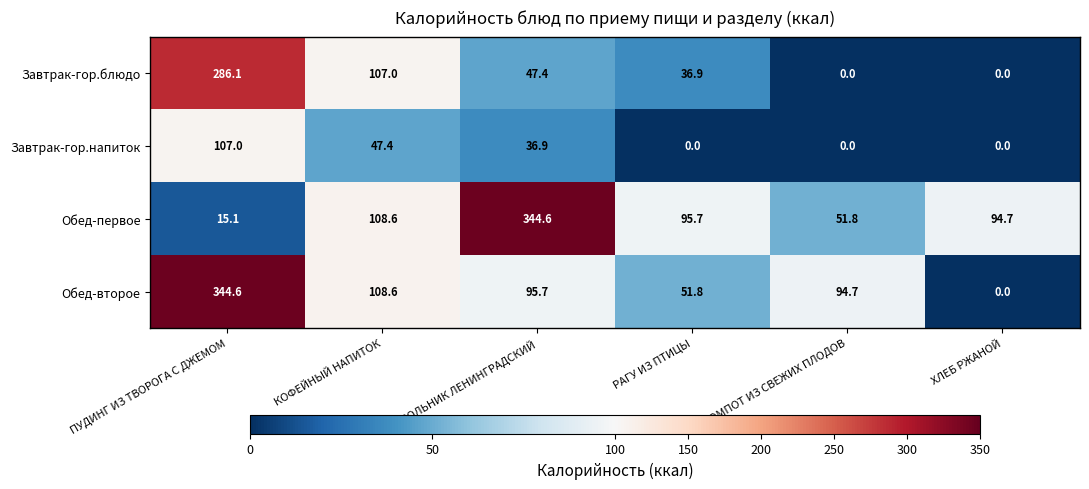

At which category is the sum across all series the highest?

ПУДИНГ ИЗ ТВОРОГА С ДЖЕМОМ